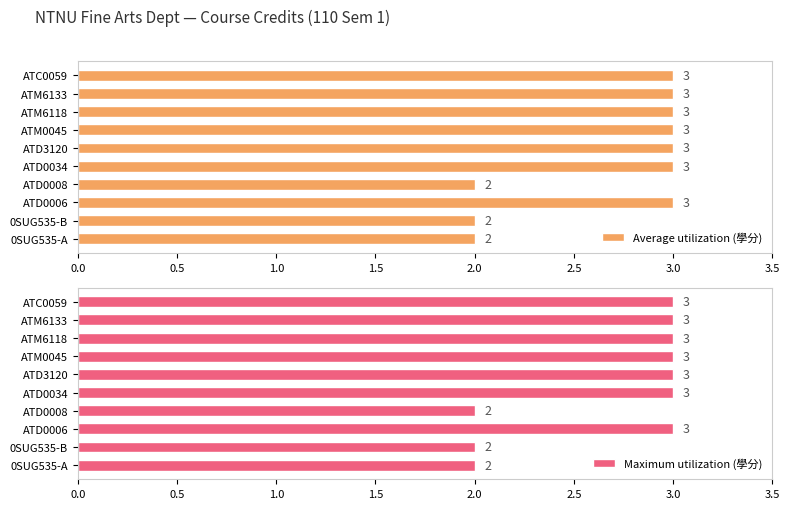

Count the number of data series in this chart.

2